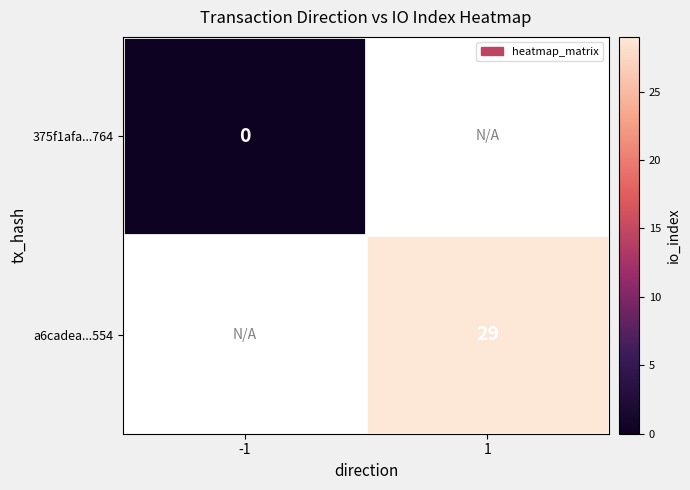

The value of a6cadea...554 at 1 is 29. True or false?

True